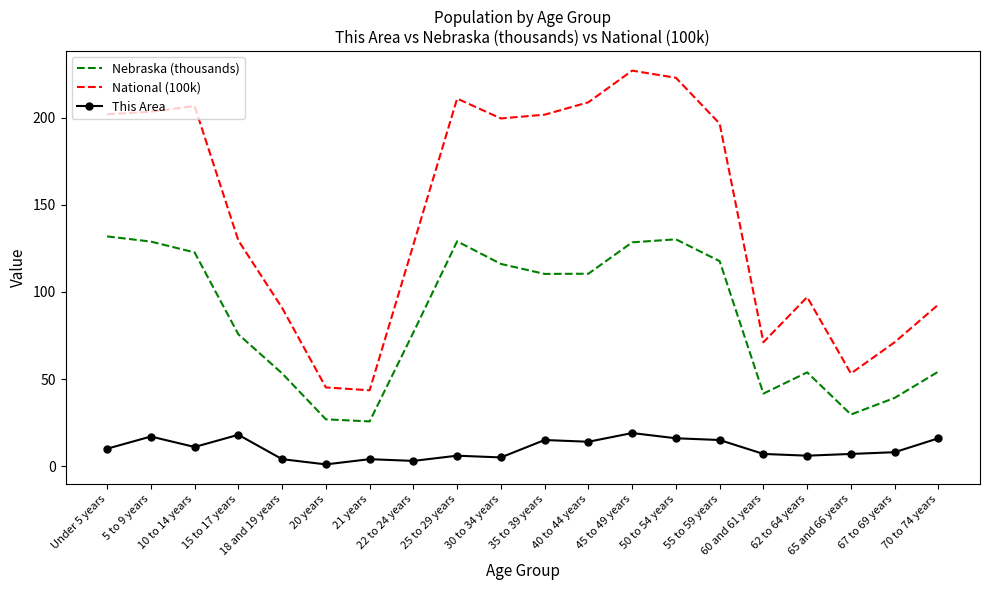

Rank the series at 30 to 34 years from highest to lowest value.

National (100k), Nebraska (thousands), This Area